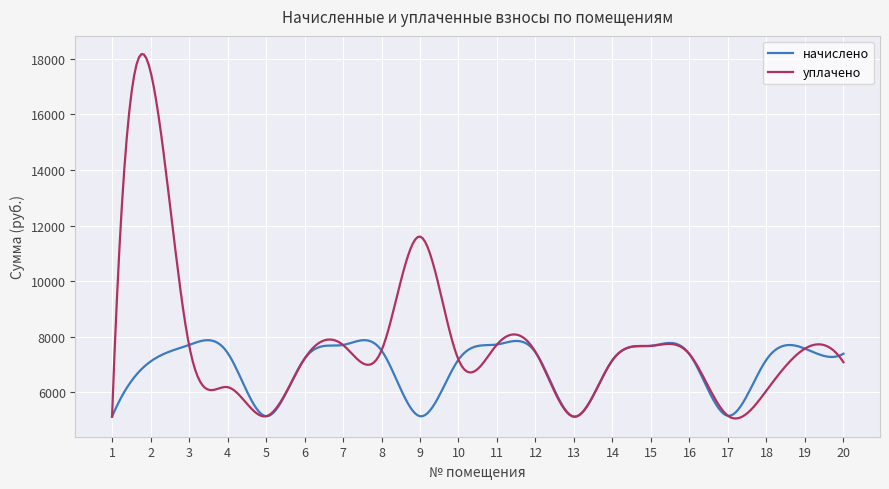

List the series in order of their peak value, highest first.

уплачено, начислено